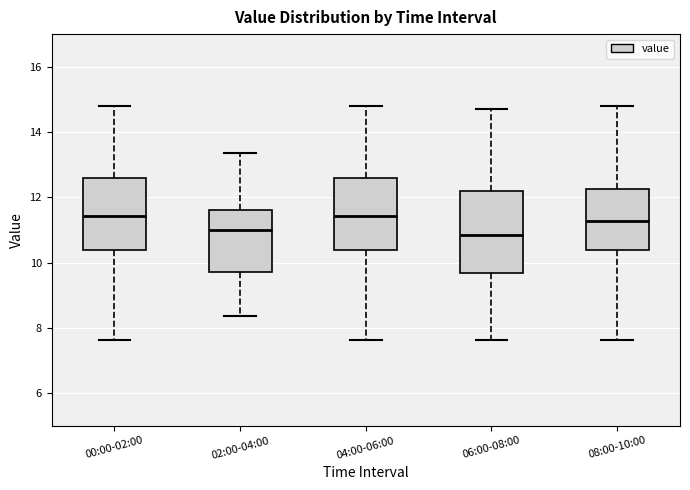

Reading left to right, read every box against the y-axis: the position of its median line, the range the box covers, and the ends of its whiskers. The values are not printed on the chart, so give them approximately, as read against the axis.

00:00-02:00: median 11.4, box 10.4 to 12.6, whiskers 7.6 to 14.8
02:00-04:00: median 11.0, box 9.8 to 11.6, whiskers 8.4 to 13.4
04:00-06:00: median 11.4, box 10.4 to 12.6, whiskers 7.6 to 14.8
06:00-08:00: median 10.8, box 9.6 to 12.2, whiskers 7.6 to 14.8
08:00-10:00: median 11.2, box 10.4 to 12.2, whiskers 7.6 to 14.8